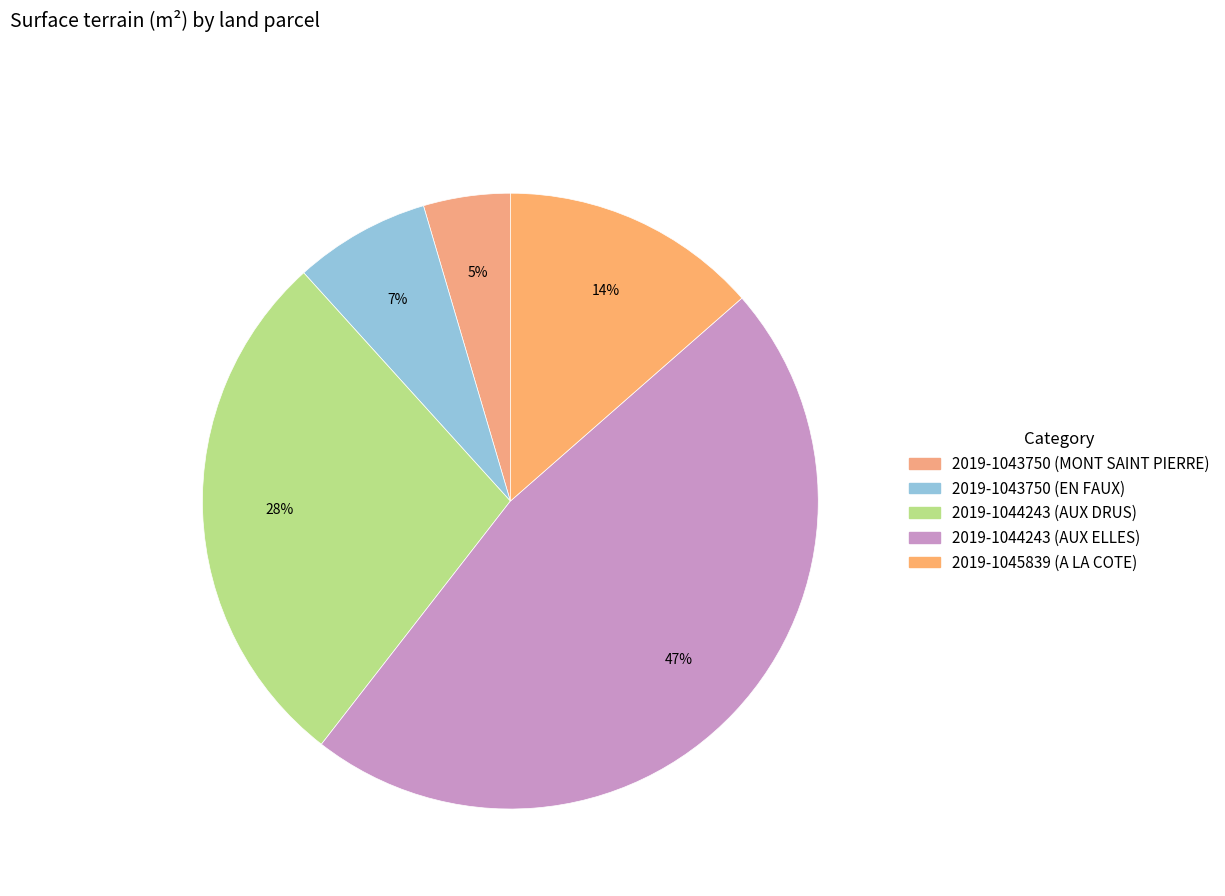

Is there a majority slice in this chart?

No